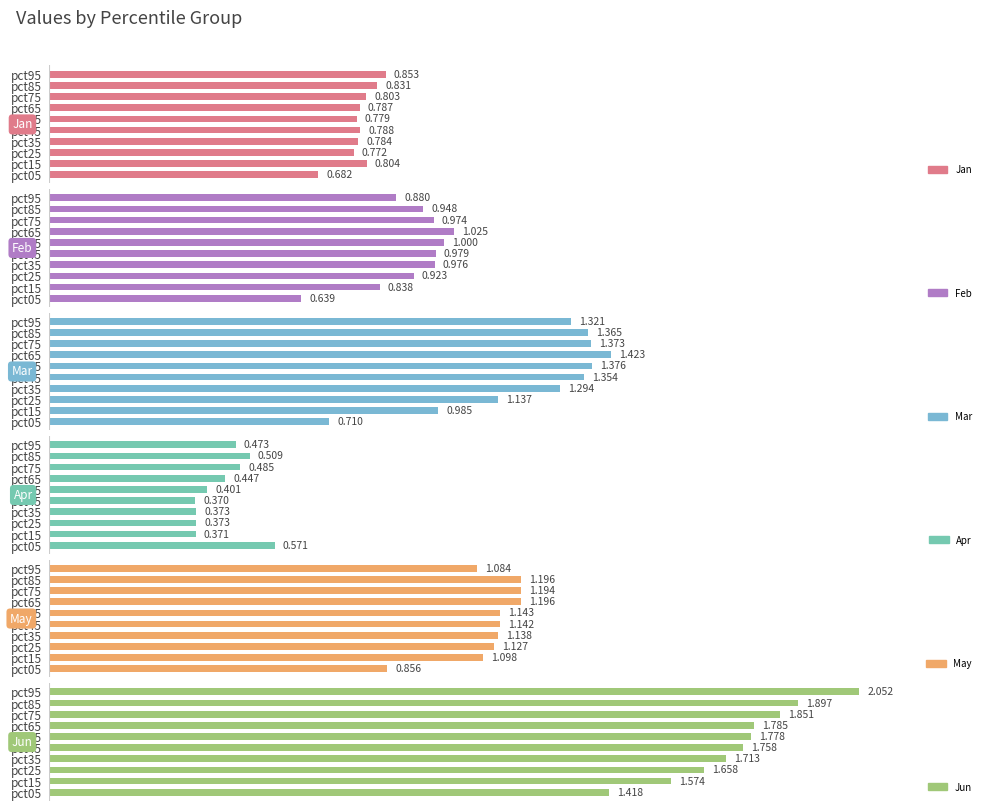

At how many categories does at least one series exceed 1?

10